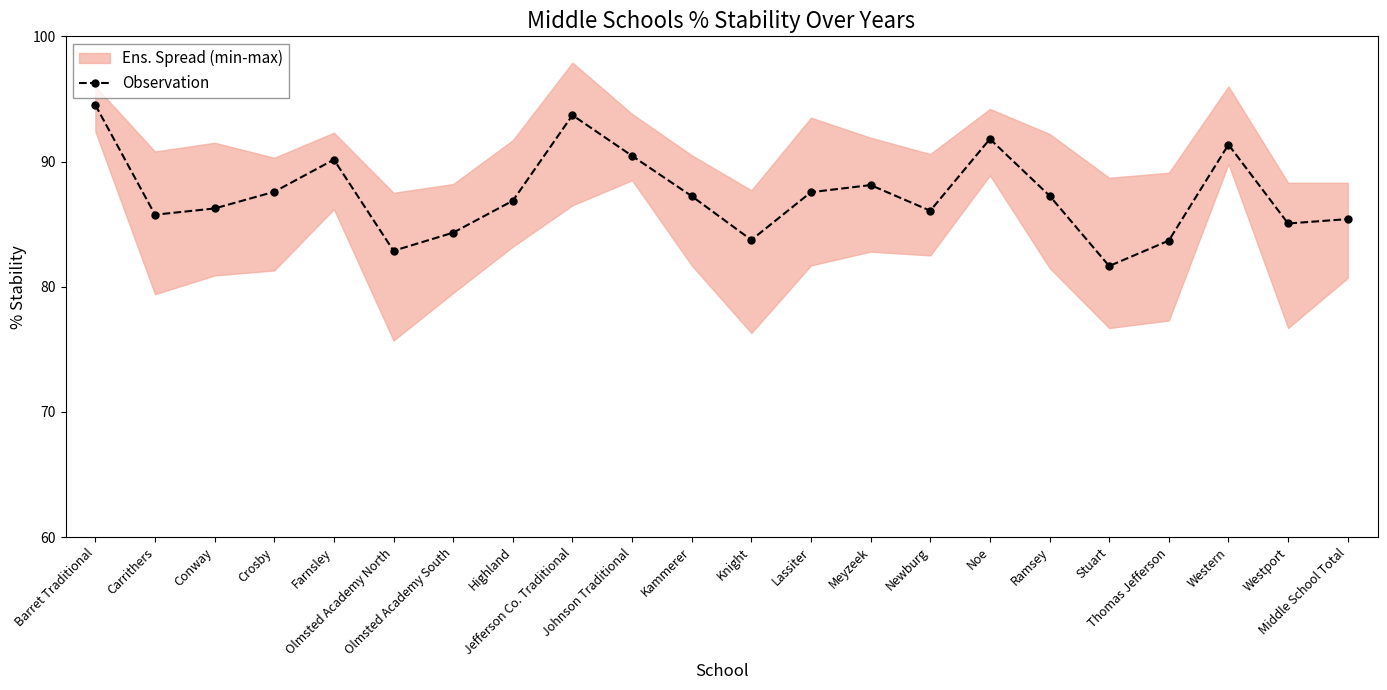

List the labels in order of value, largest first.

Barret Traditional, Jefferson Co. Traditional, Noe, Western, Johnson Traditional, Farnsley, Meyzeek, Crosby, Lassiter, Ramsey, Kammerer, Highland, Conway, Newburg, Carrithers, Middle School Total, Westport, Olmsted Academy South, Knight, Thomas Jefferson, Olmsted Academy North, Stuart